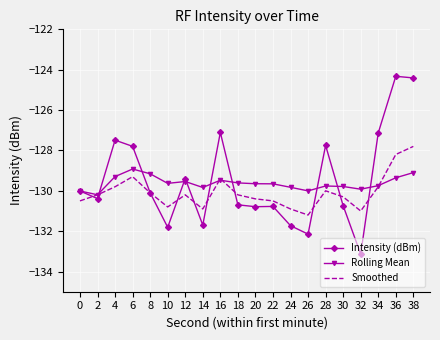

The Rolling Mean series shows -175.7 at 20. True or false?

False